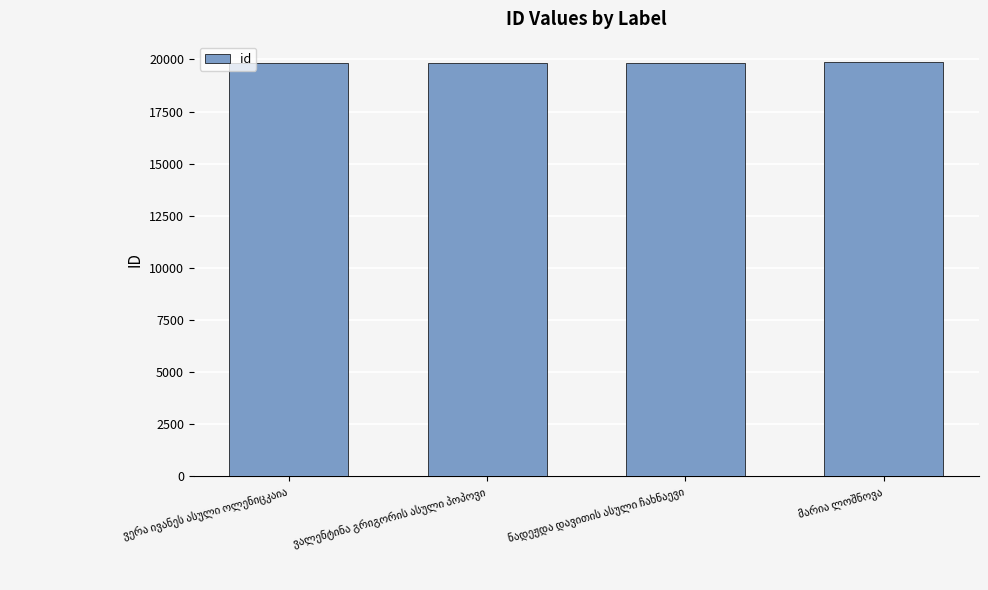

What is the minimum value shown in the chart?

19817